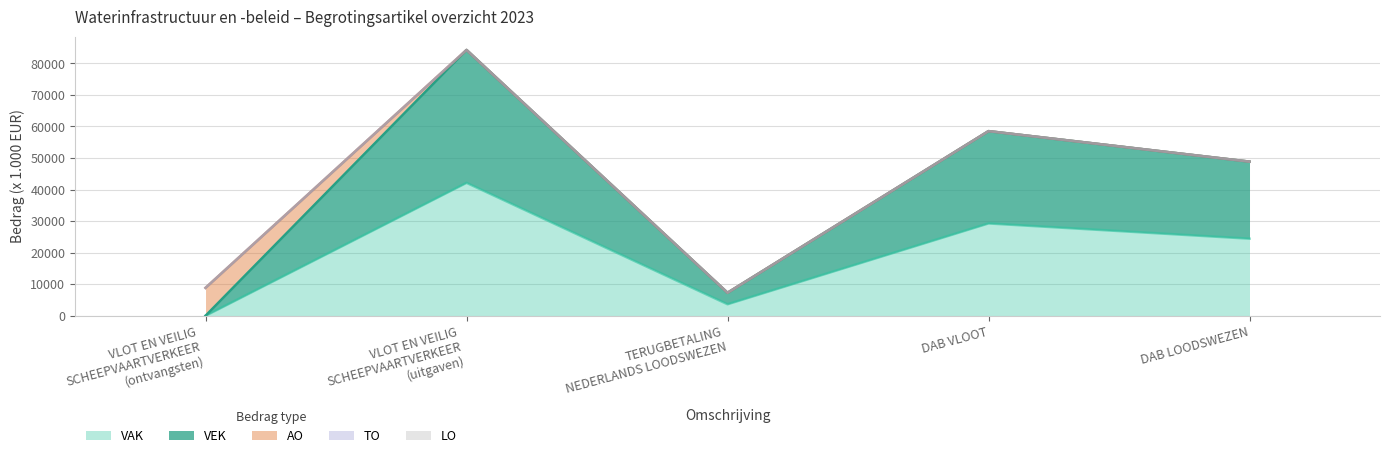

Does the chart display data point markers on the line(s)?

No